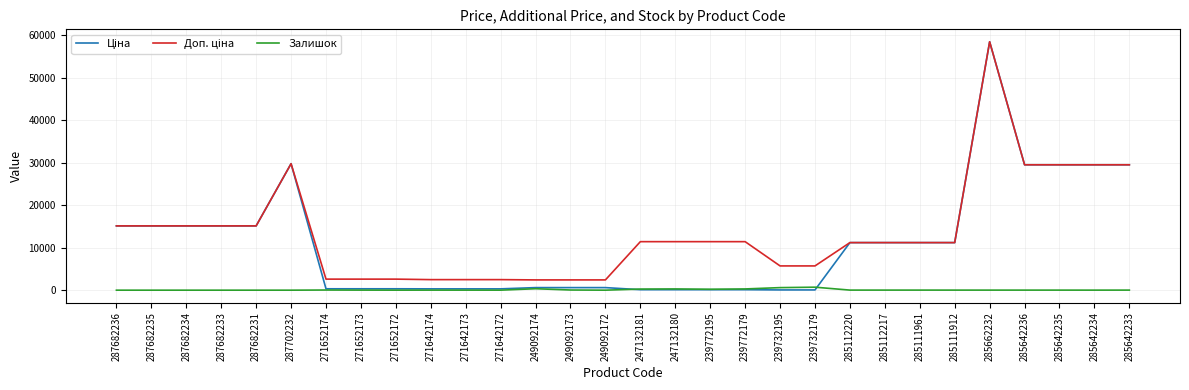

Count the number of data series in this chart.

3